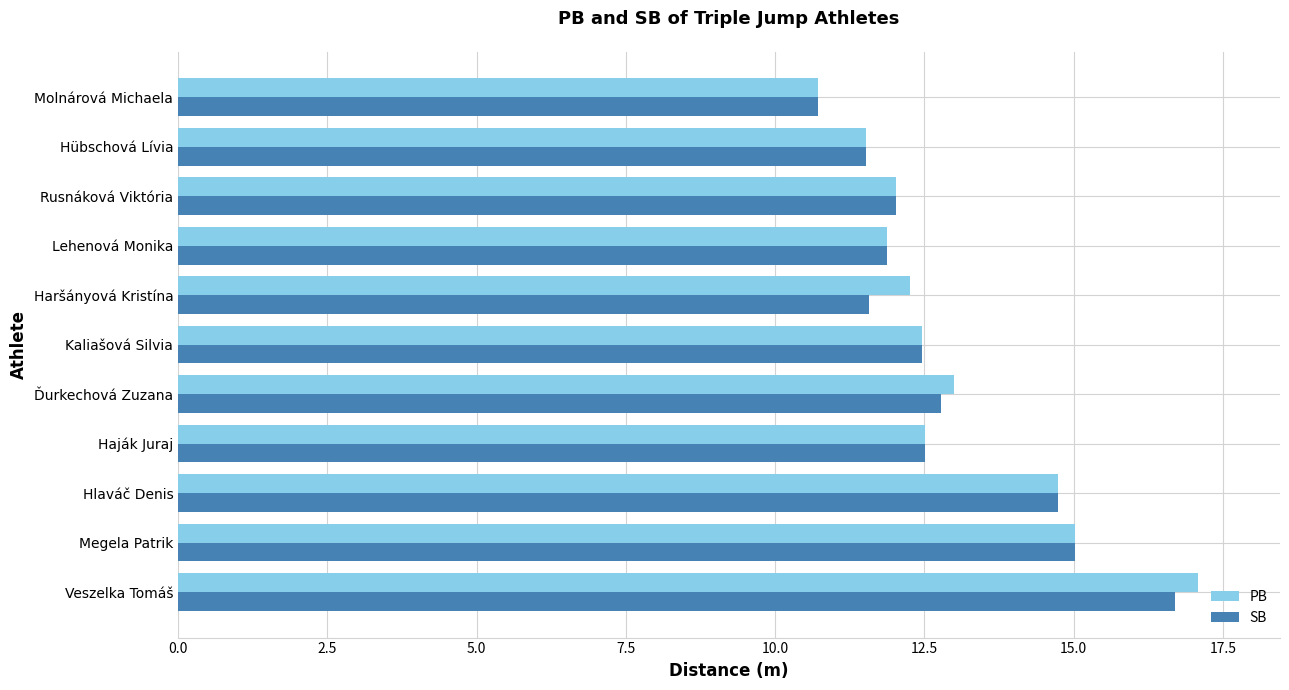

What is the difference between the maximum and minimum values in the SB series?

6.0